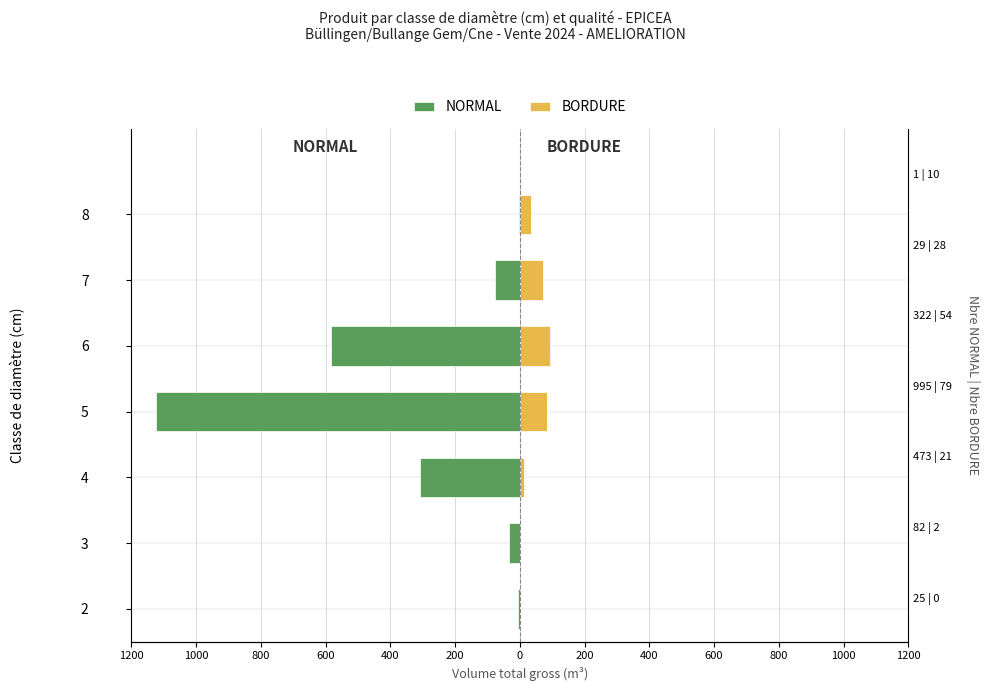

True or false: NORMAL has a value of -307.8 at 4.

True